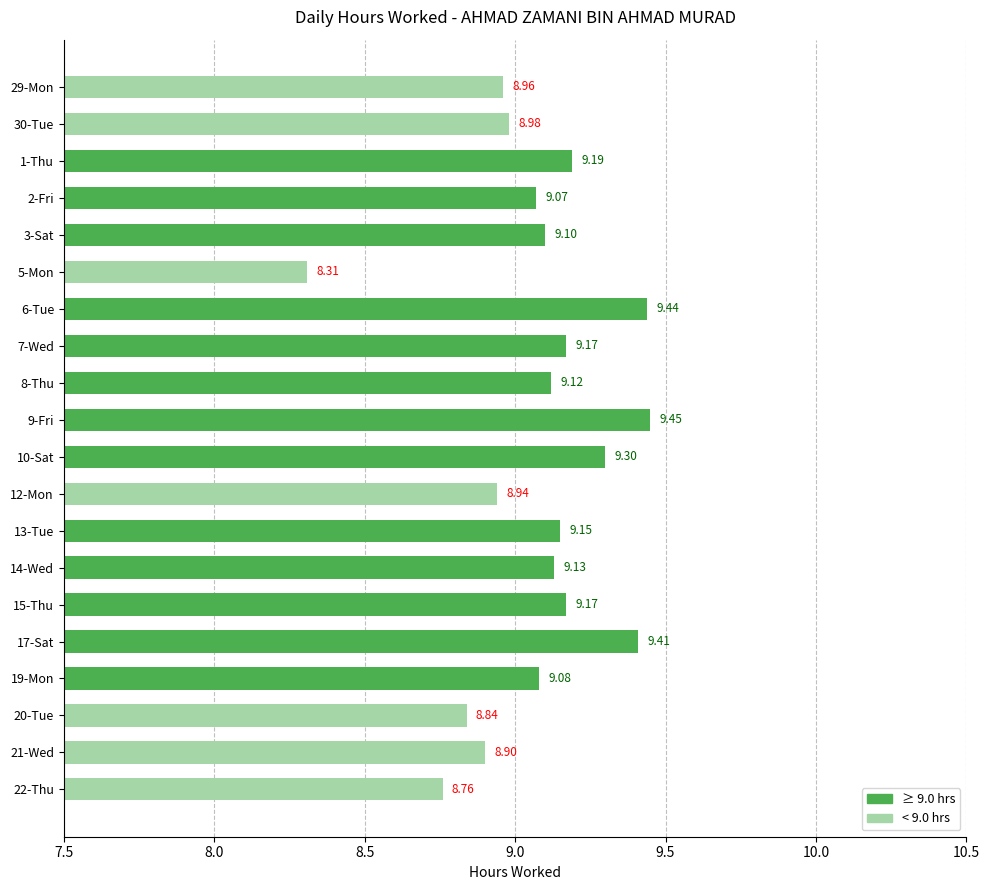

What is the sum of the values at 20-Tue and 3-Sat?

17.9